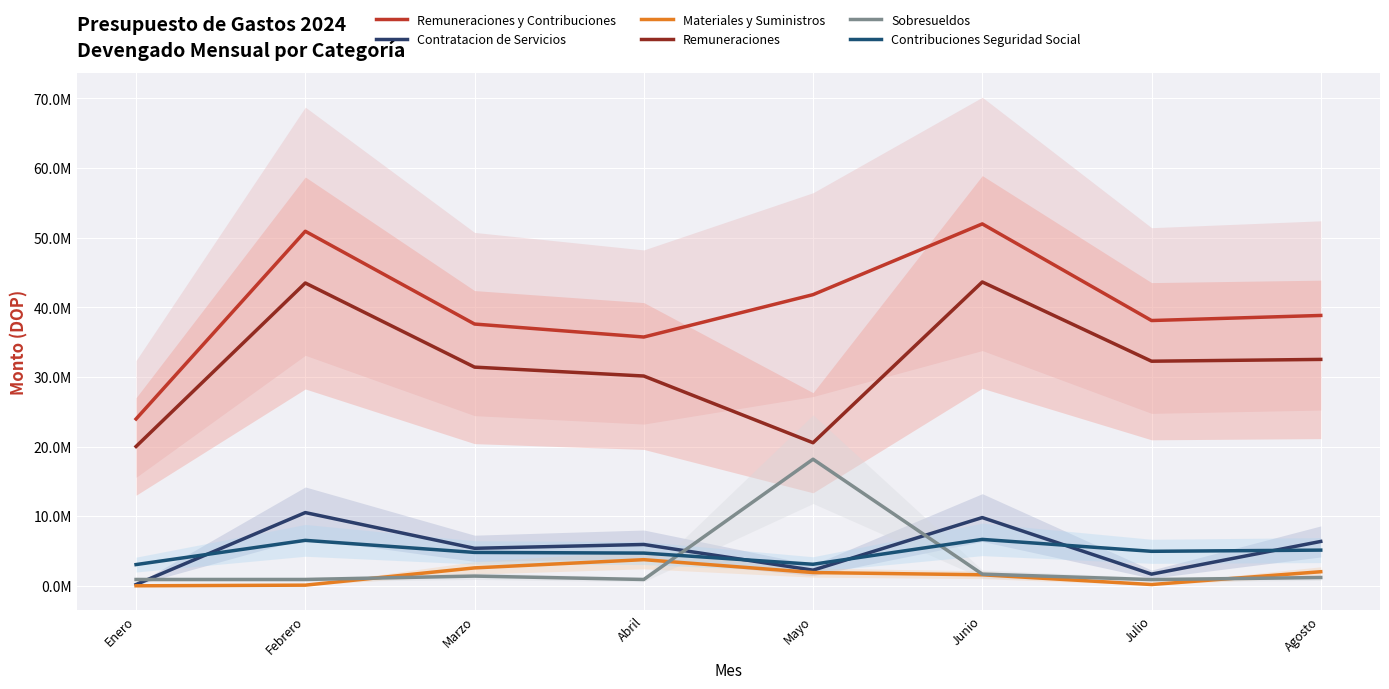

What are all the series names shown in the legend?

Remuneraciones y Contribuciones, Contratacion de Servicios, Materiales y Suministros, Remuneraciones, Sobresueldos, Contribuciones Seguridad Social